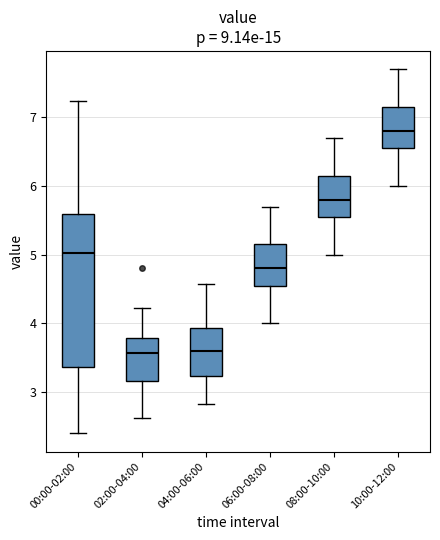

Where is the upper edge of the box for 08:00-10:00 on the y-axis? The values are not printed on the chart, so give them approximately, as read against the axis.

6.2